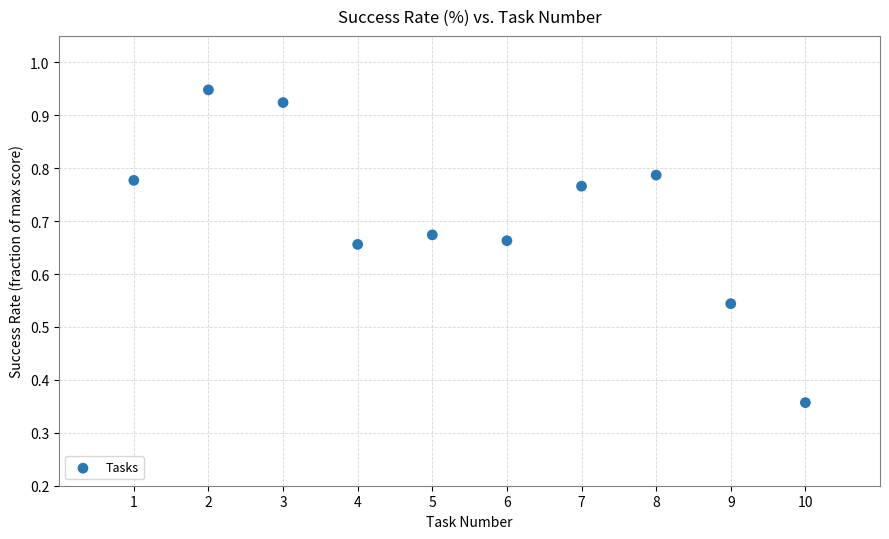

What is the range of Y values (max minus min)?

0.6